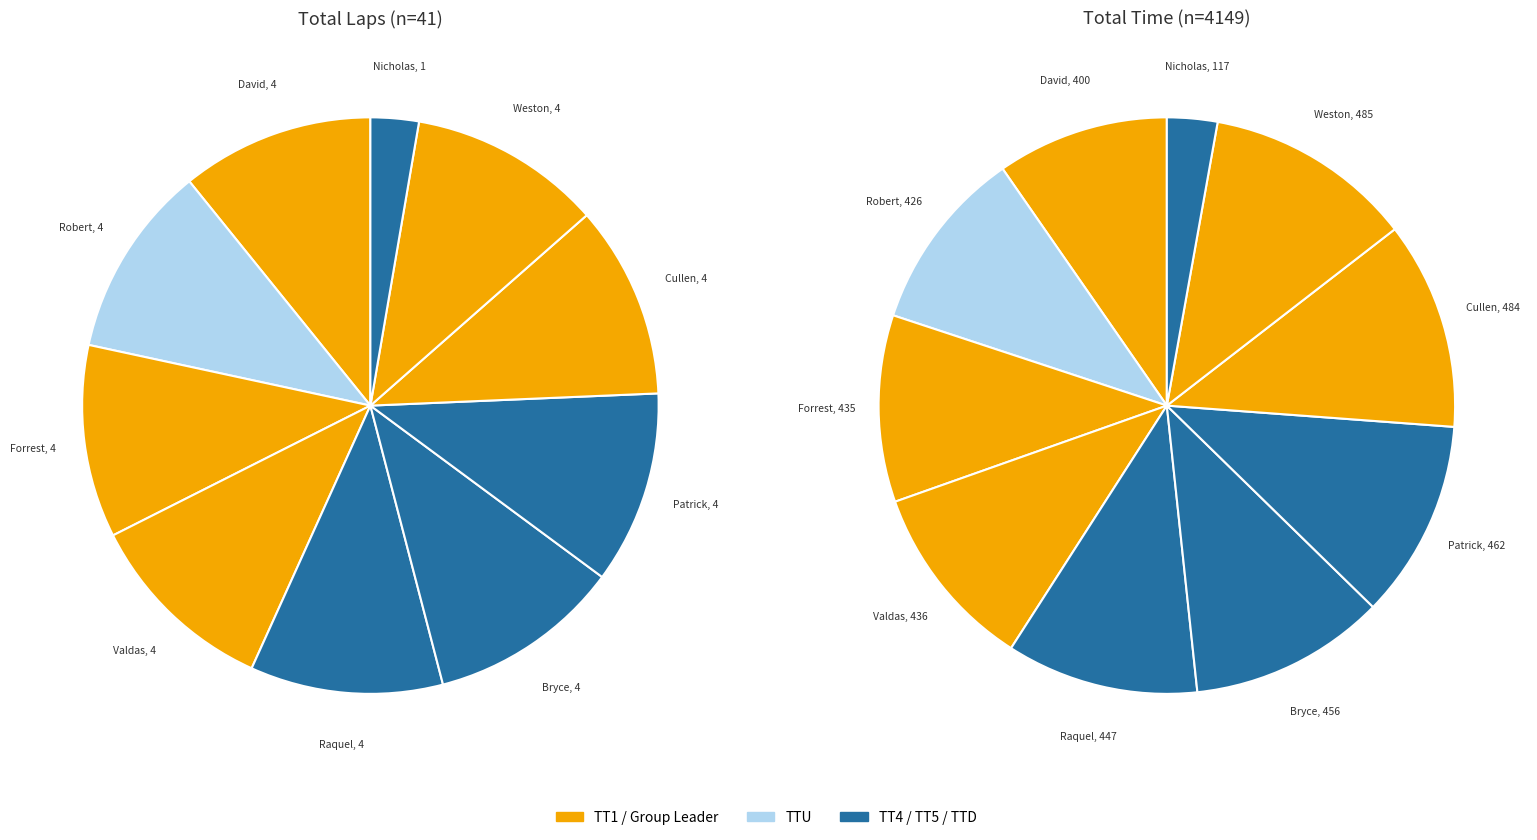

To the nearest percent, what portion does David Jobusch represent?

11%